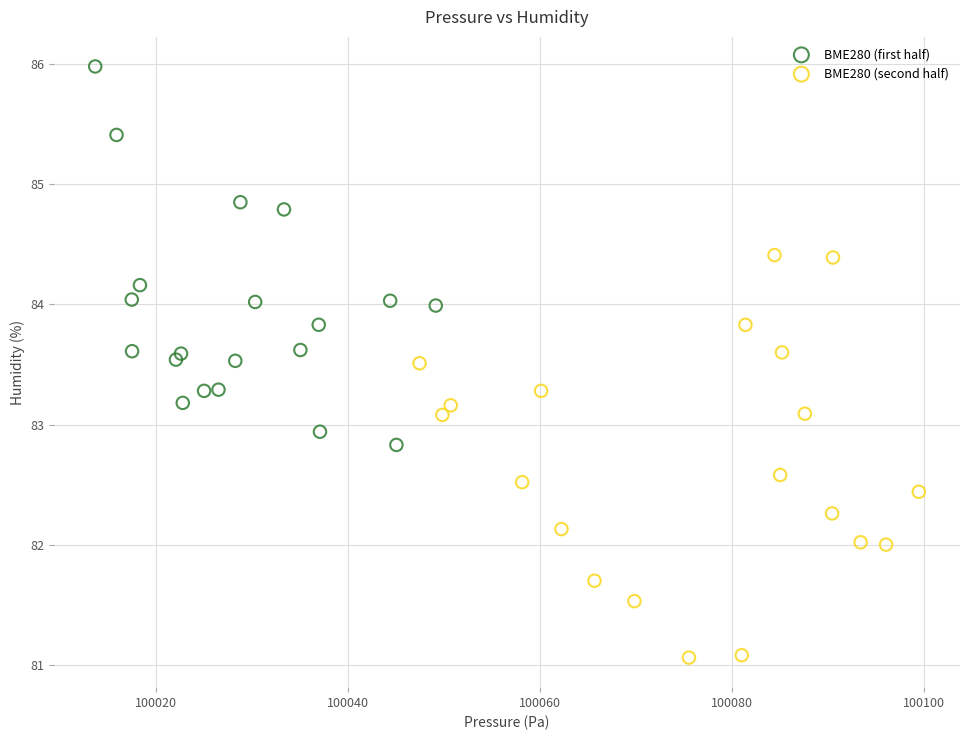

Which series reaches the minimum Y coordinate?

BME280 (second half)